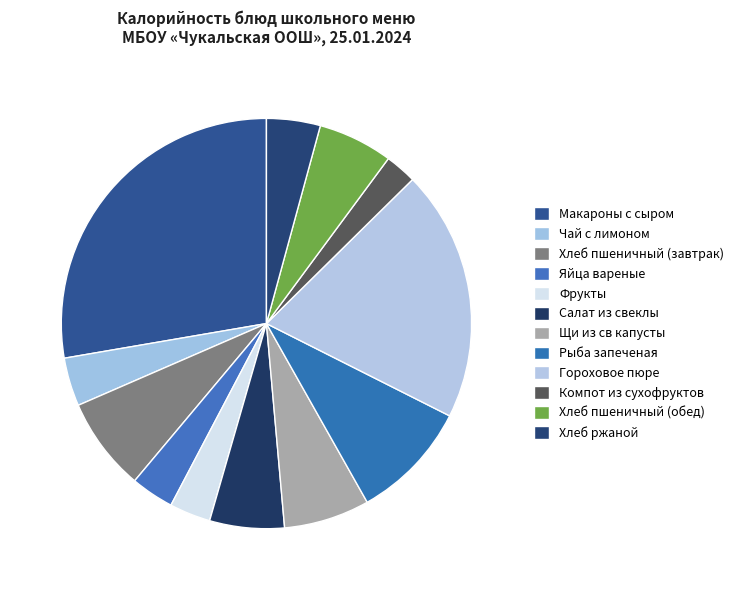

How many segments does this pie chart have?

12